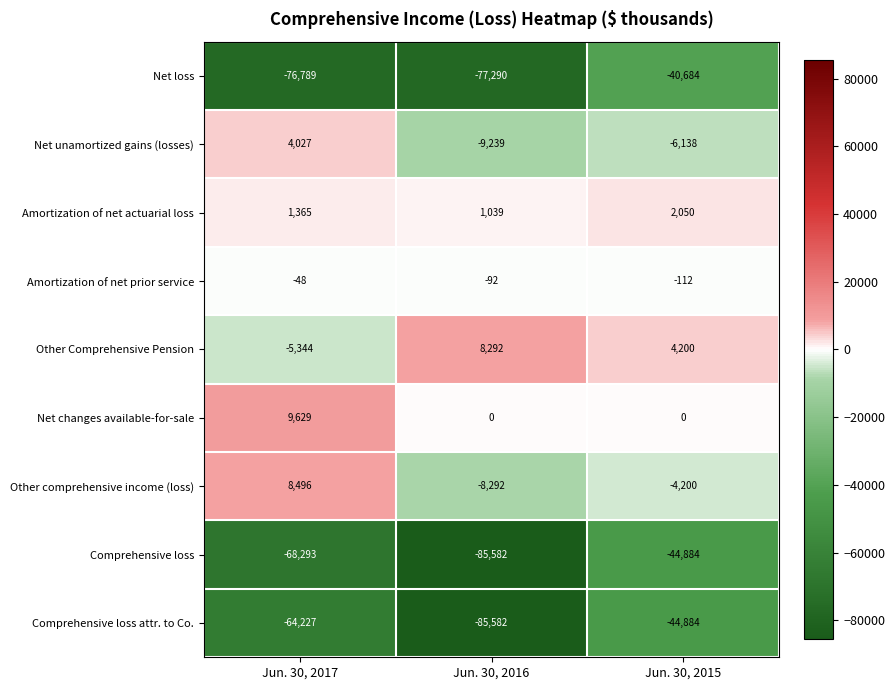

How many Other Comprehensive Pension values are between -5344 and 8292?

3